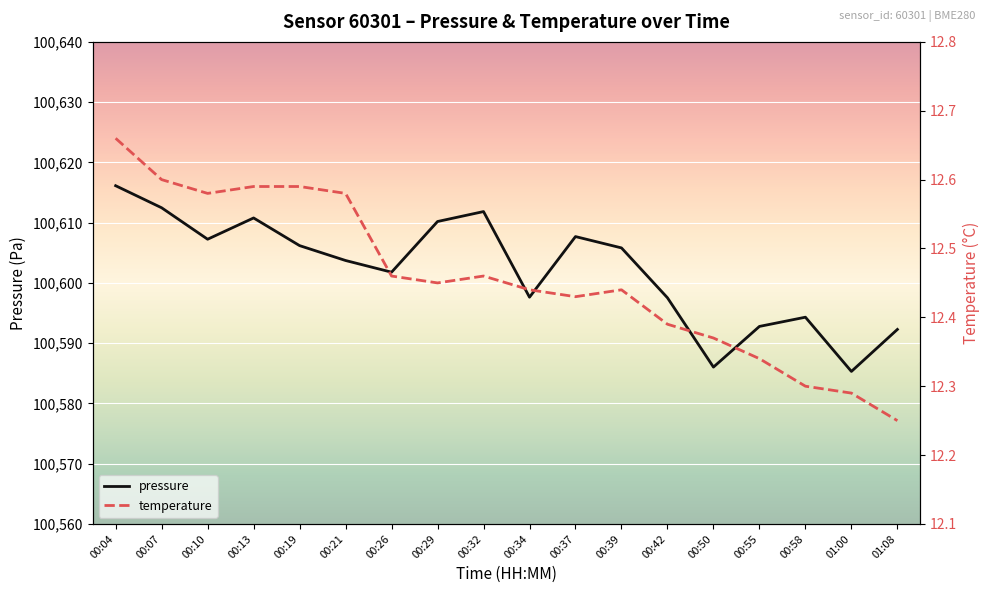

Which category has the lowest value across all series?

01:08